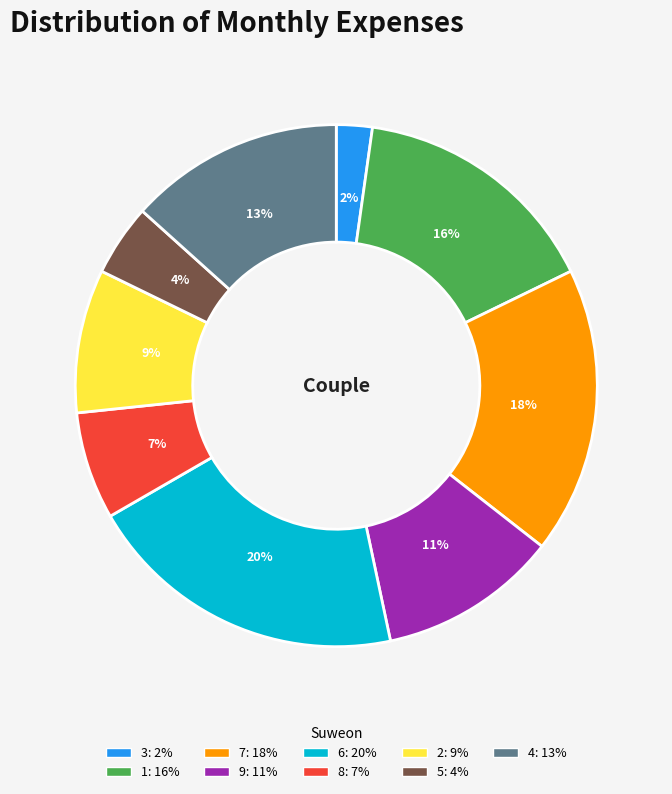

To the nearest percent, what is the difference between the 8 and 6 slice percentages?

13%